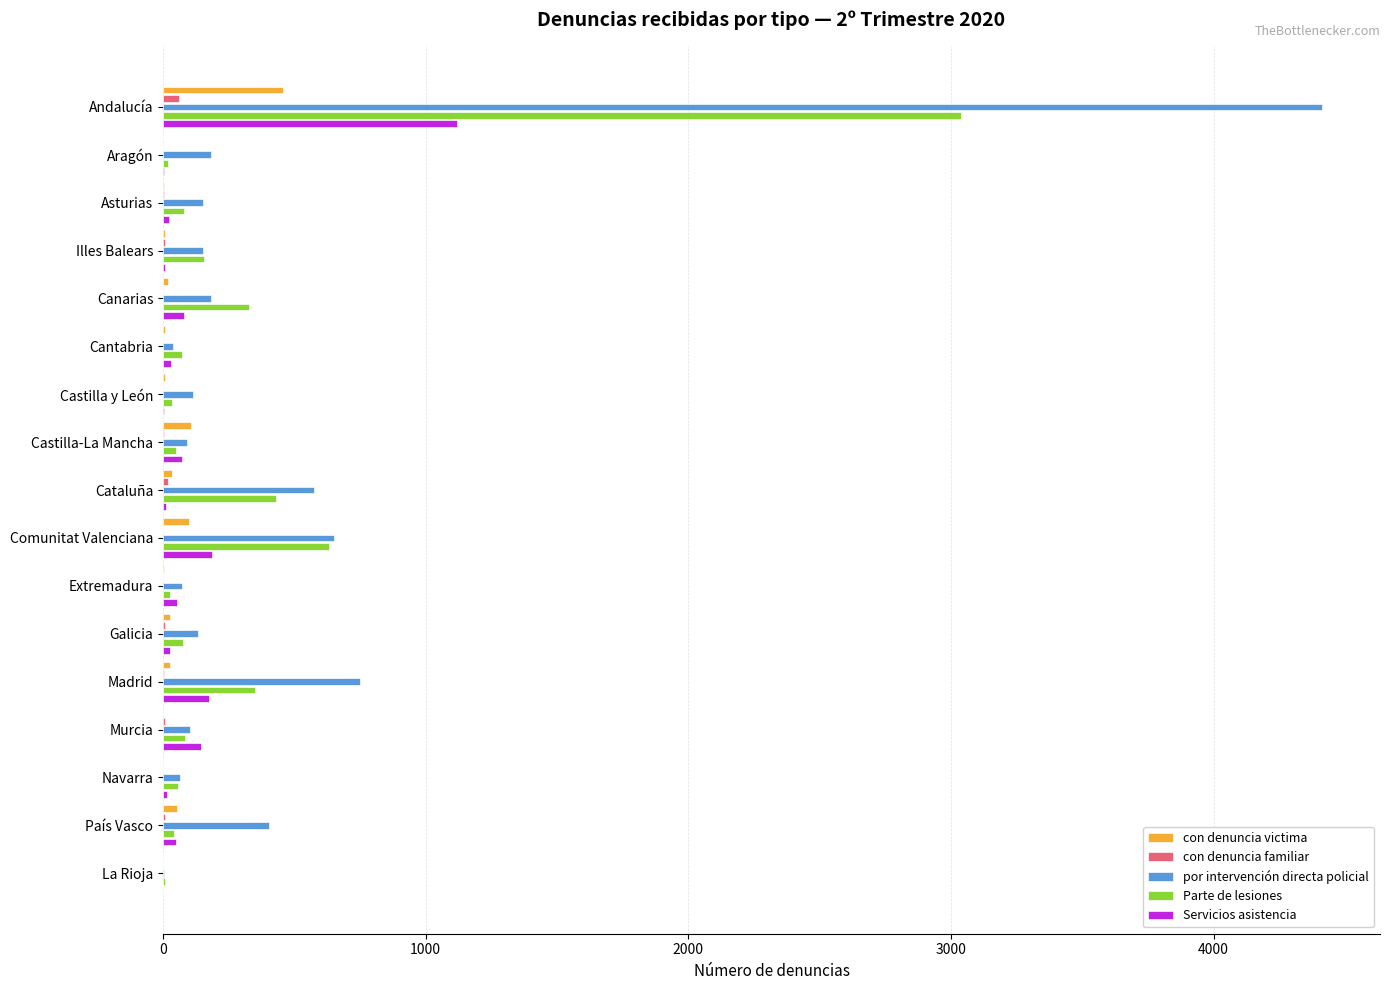

At which label is Parte de lesiones closest to 1522?

Comunitat Valenciana